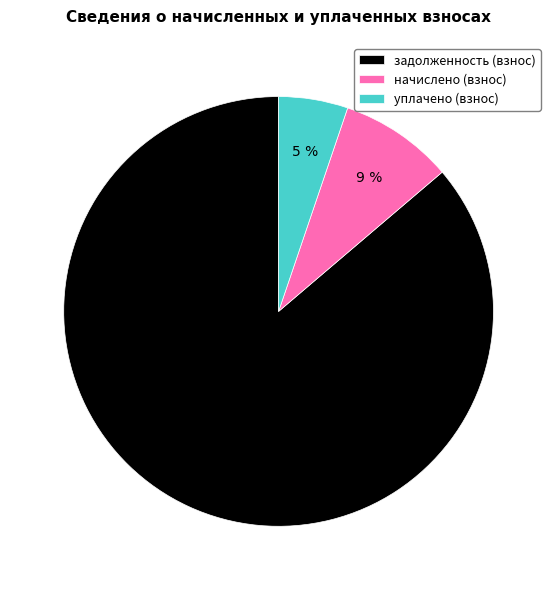

Rank the categories by value from lowest to highest.

уплачено (взнос), начислено (взнос), задолженность (взнос)